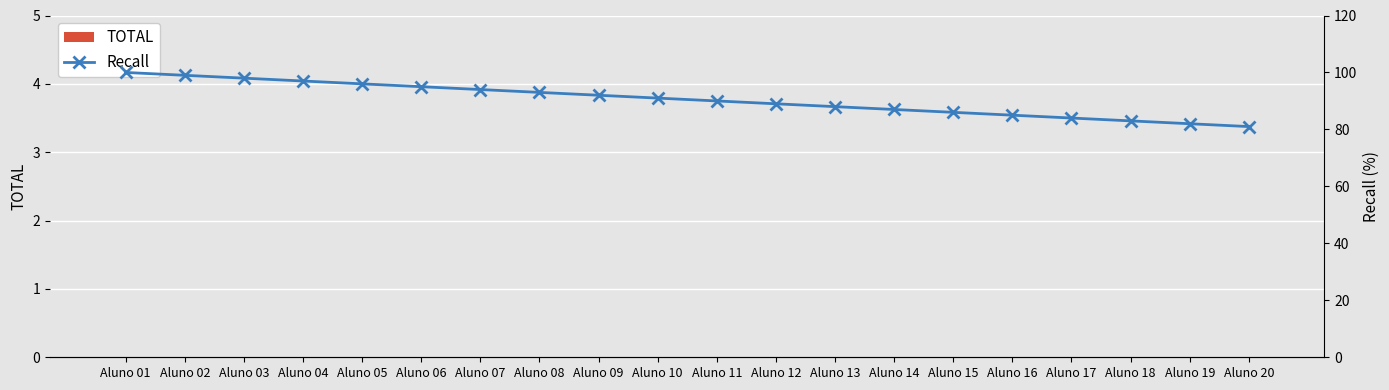

What is the greatest value displayed?

100